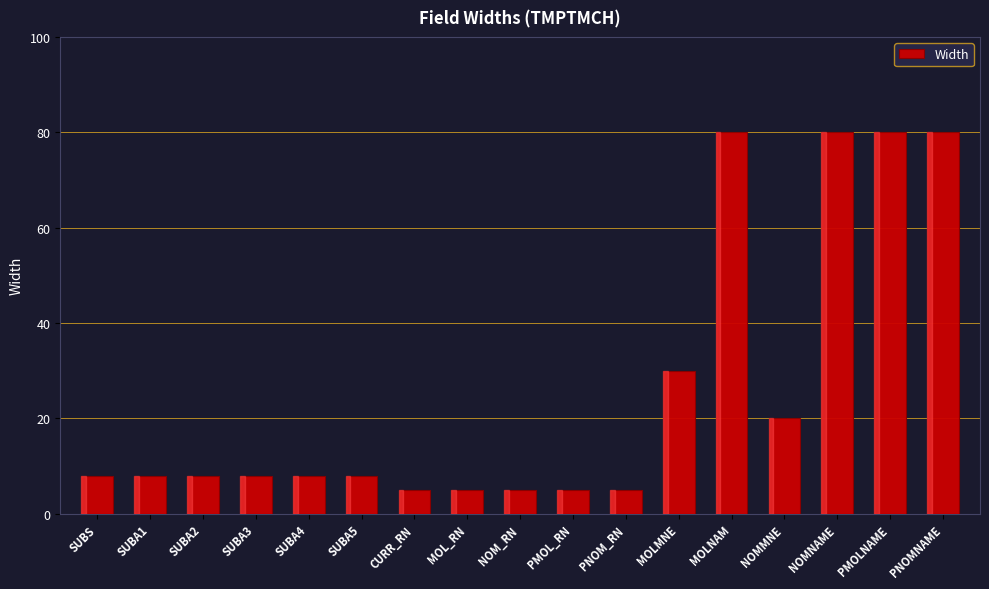

What is the smallest value displayed?

5